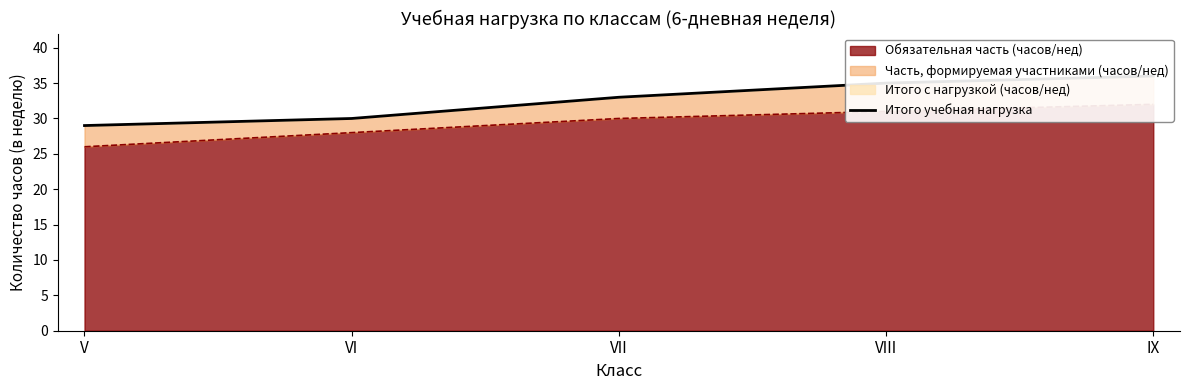

How many data points are less than 33?

2